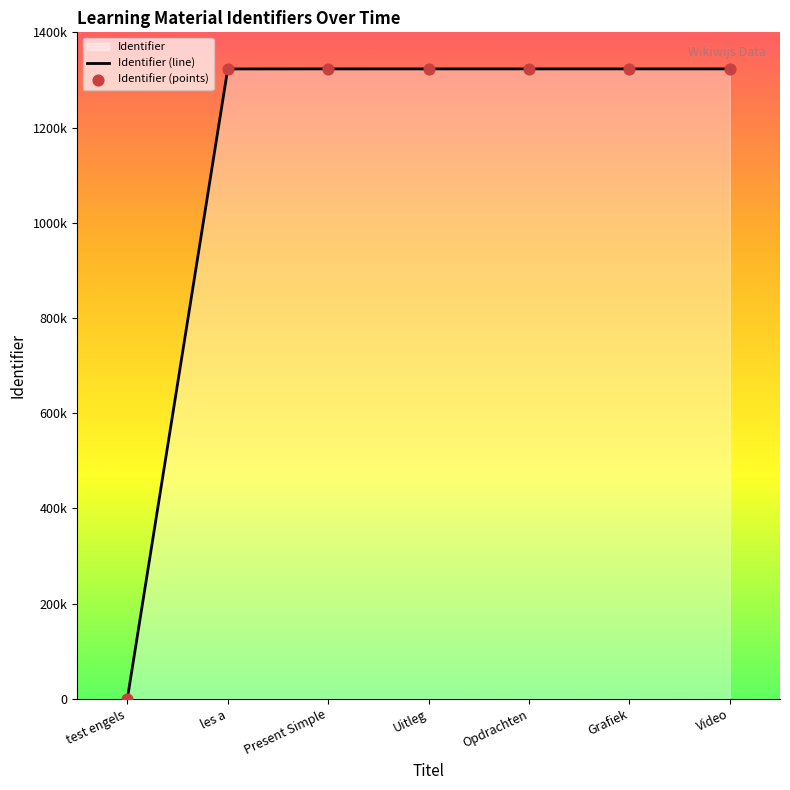

At how many categories does at least one series exceed 517556?

6